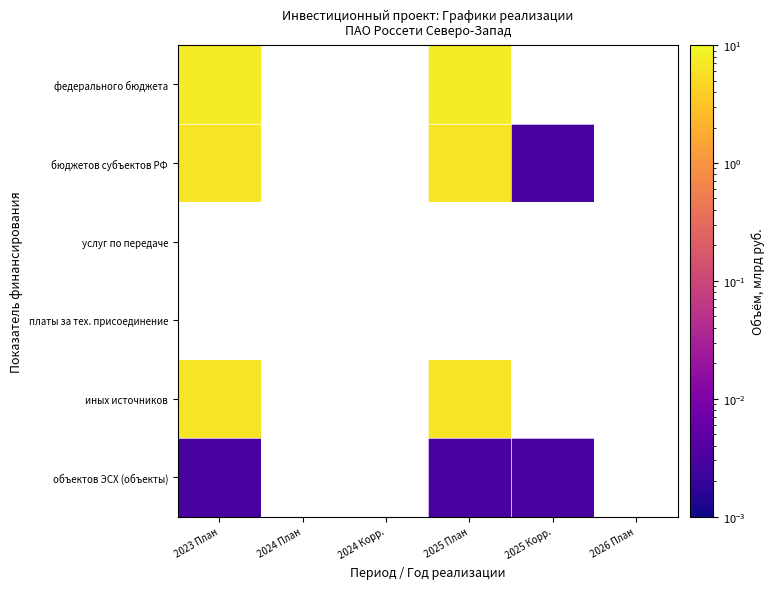

Which category has the lowest value across all series?

2025 Корр.